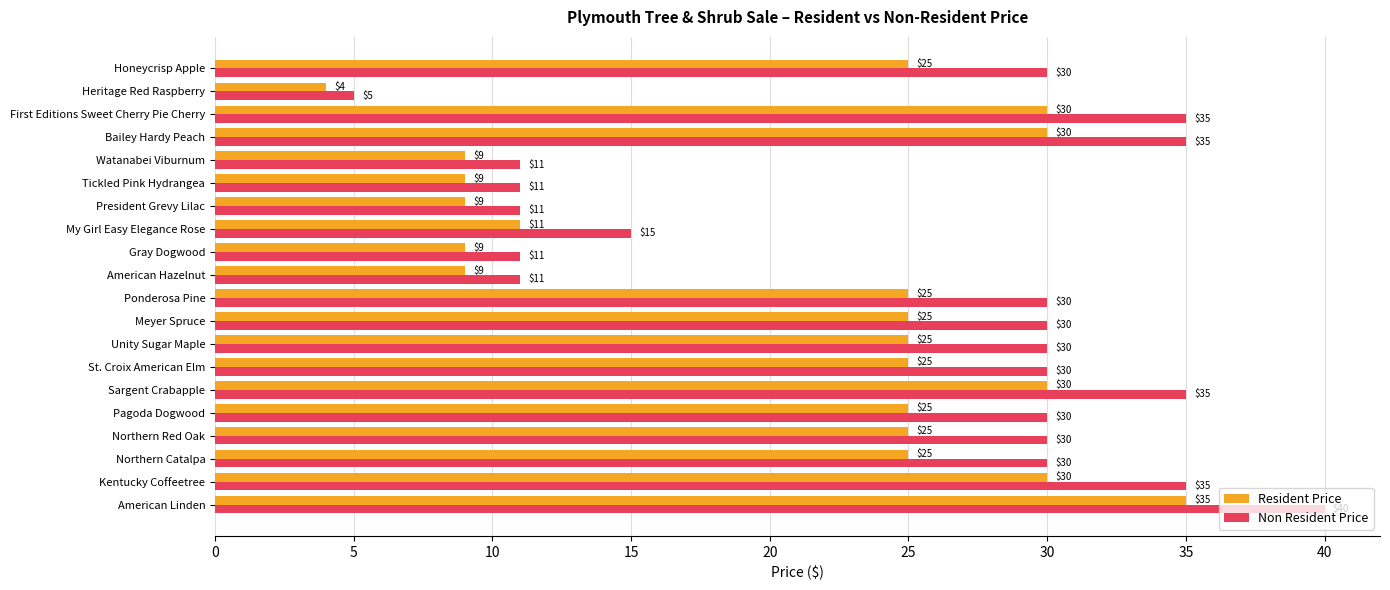

What is the minimum value for Non Resident Price?

5